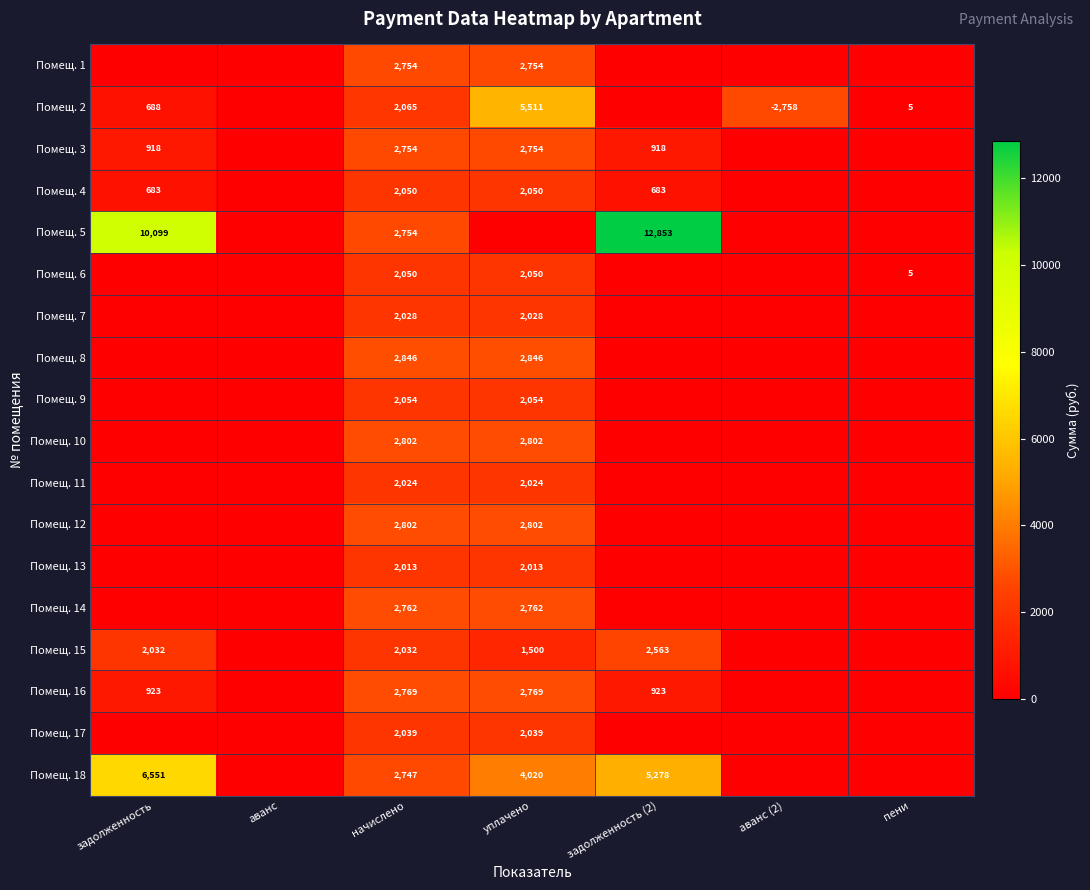

The value of Помещ. 16 at уплачено is 2769. True or false?

True